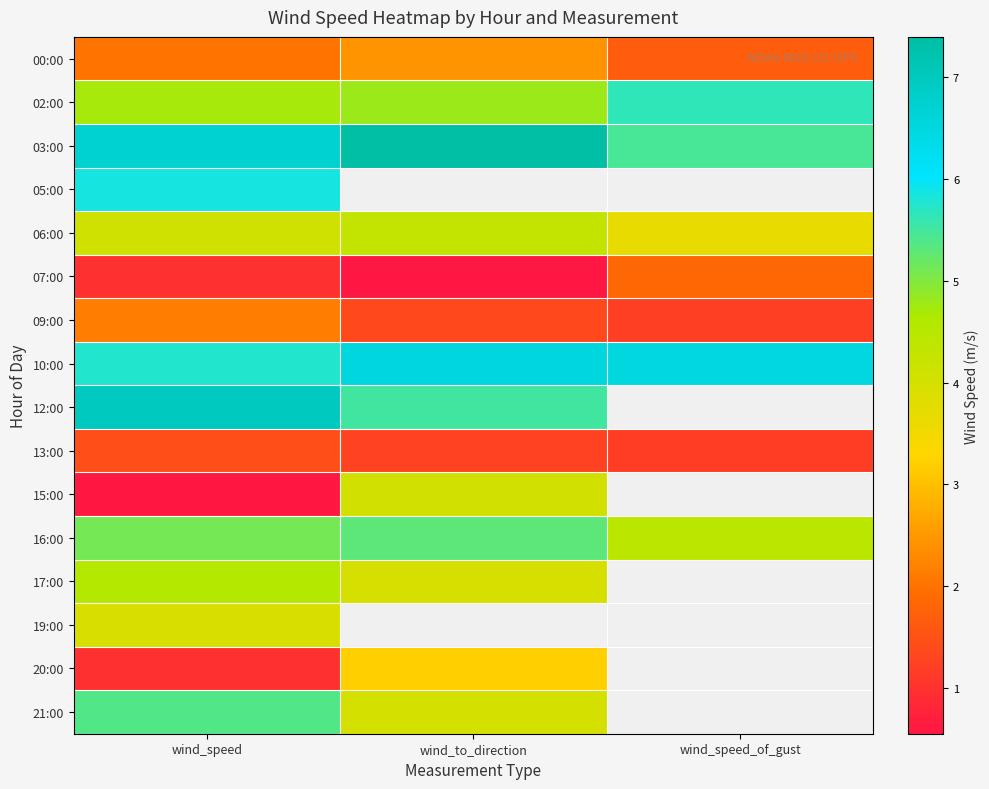

The value of 12:00 at wind_to_direction is 3.7. True or false?

False